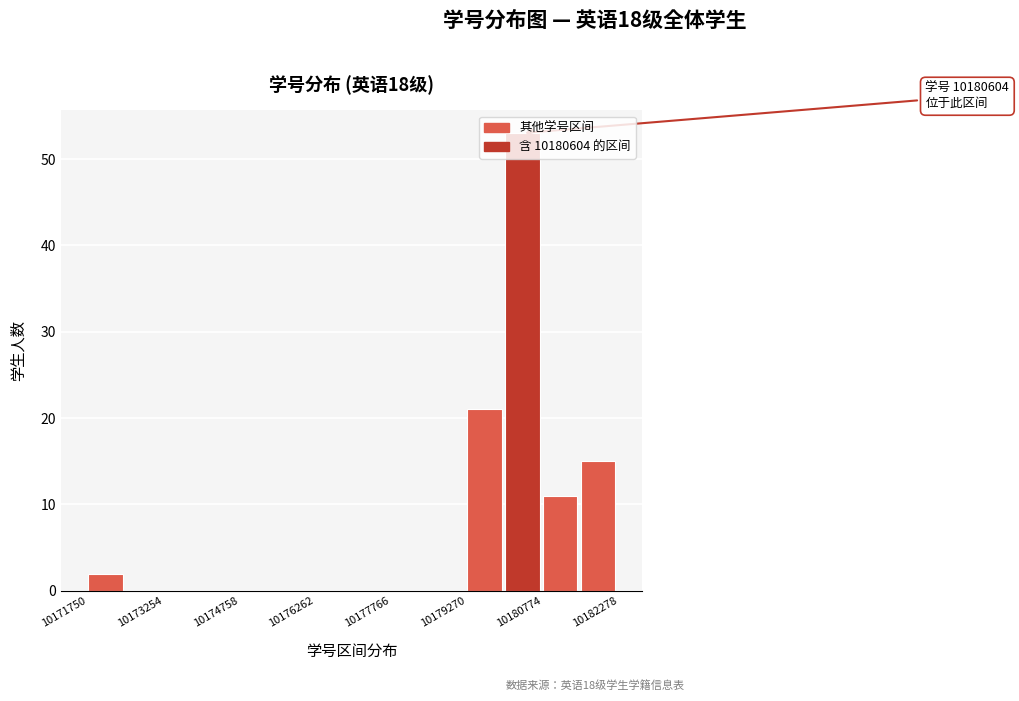

Around what value on the x-axis is the tallest bar? Give the approximate position of its centre, as read against the axis.

10180400